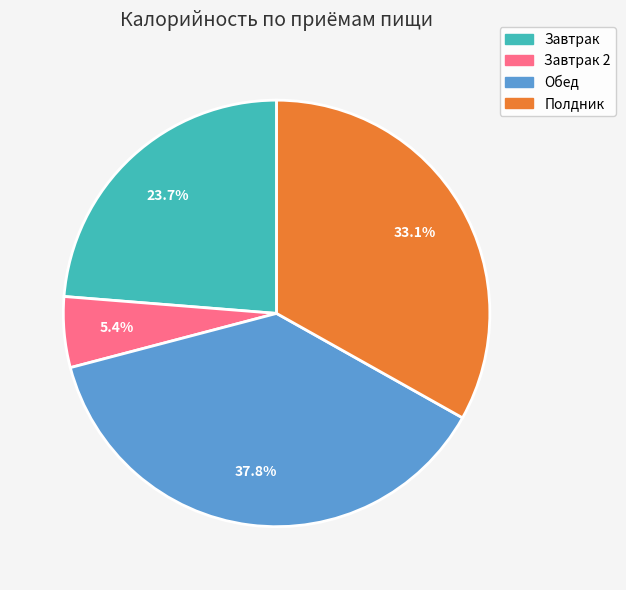

Is there a majority slice in this chart?

No